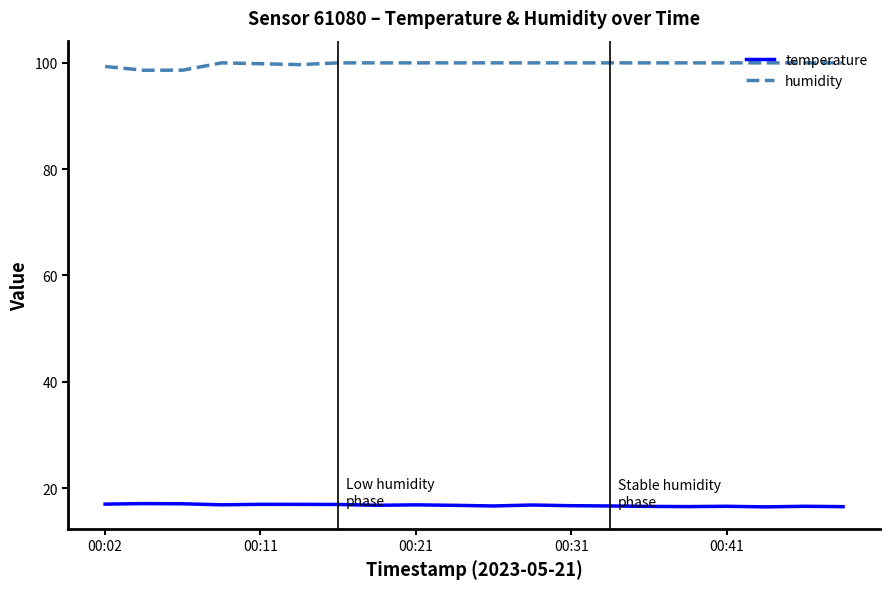

Rank the series by their maximum value, from lowest to highest.

temperature, humidity